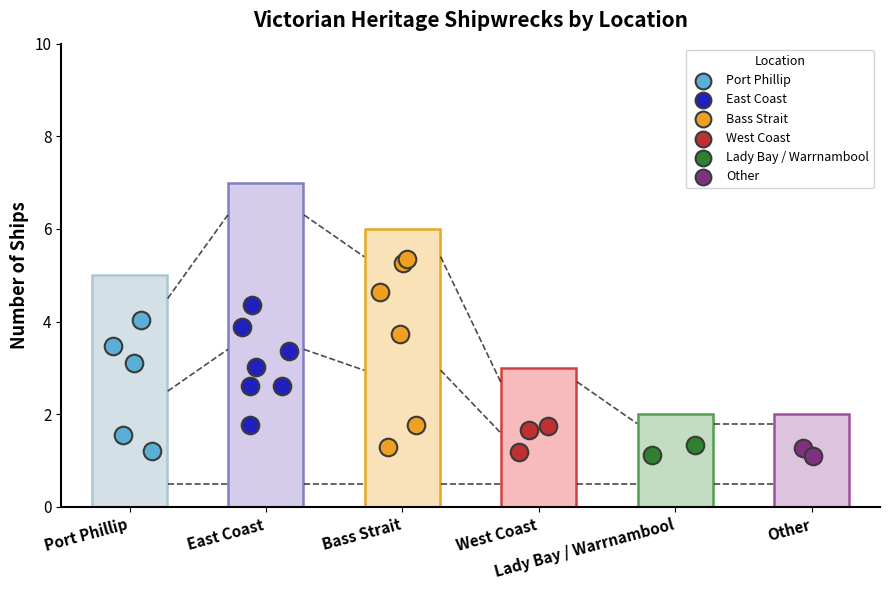

Which has a higher value, West Coast or Bass Strait?

Bass Strait